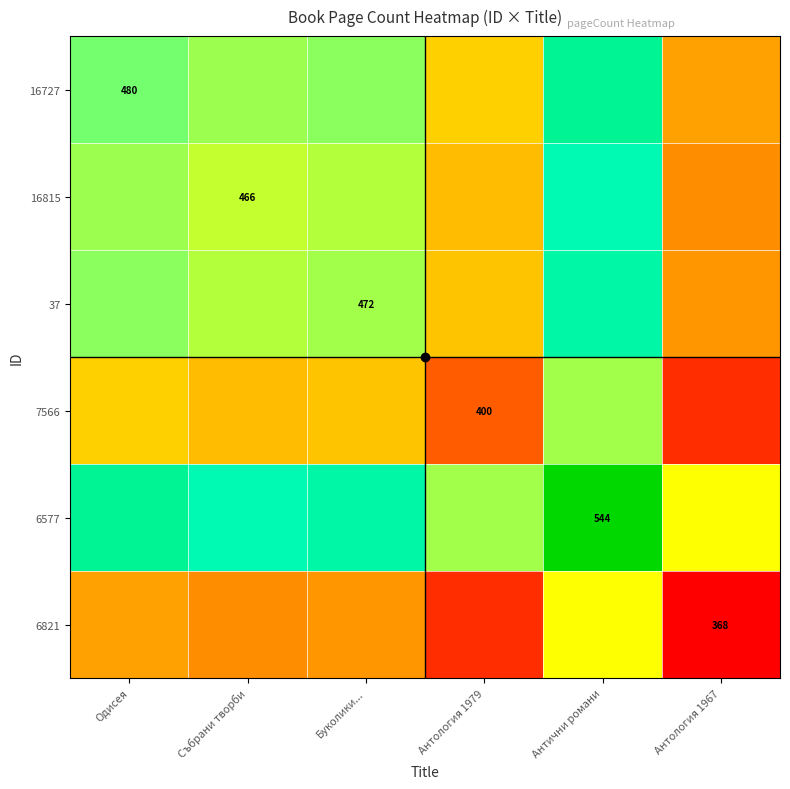

Which category has the lowest value in the 37 series?

Антология 1967